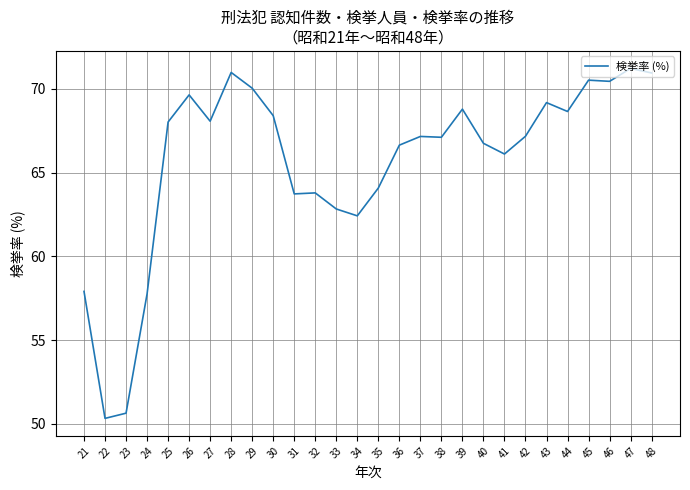

Read the value at 39.

68.8